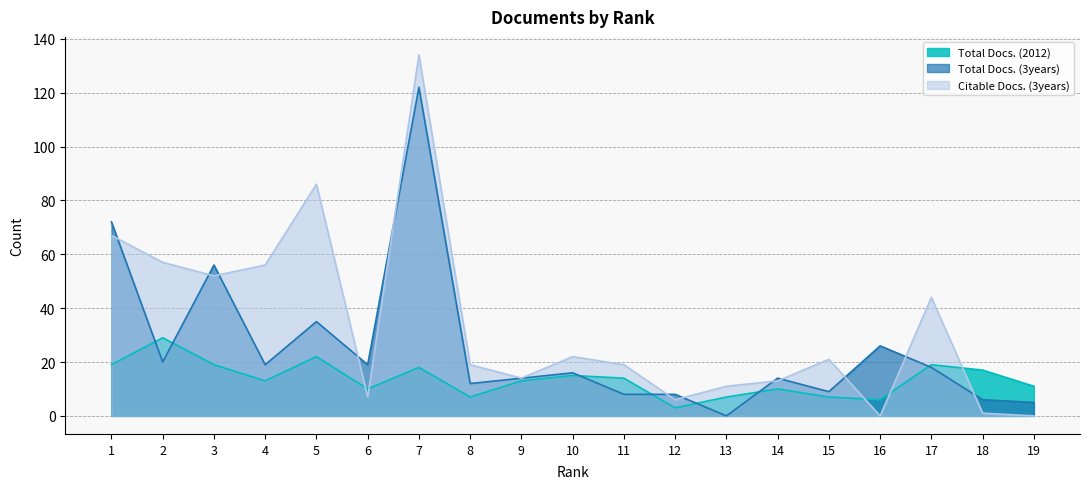

Which series has the widest spread of values?

Citable Docs. (3years)